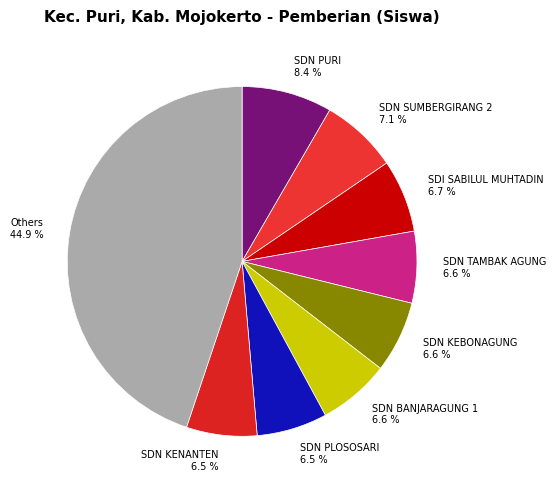

Approximately how many times larger is the value at SDN PLOSOSARI 6.5 % compared to SDN KEBONAGUNG 6.6 %?

1.0